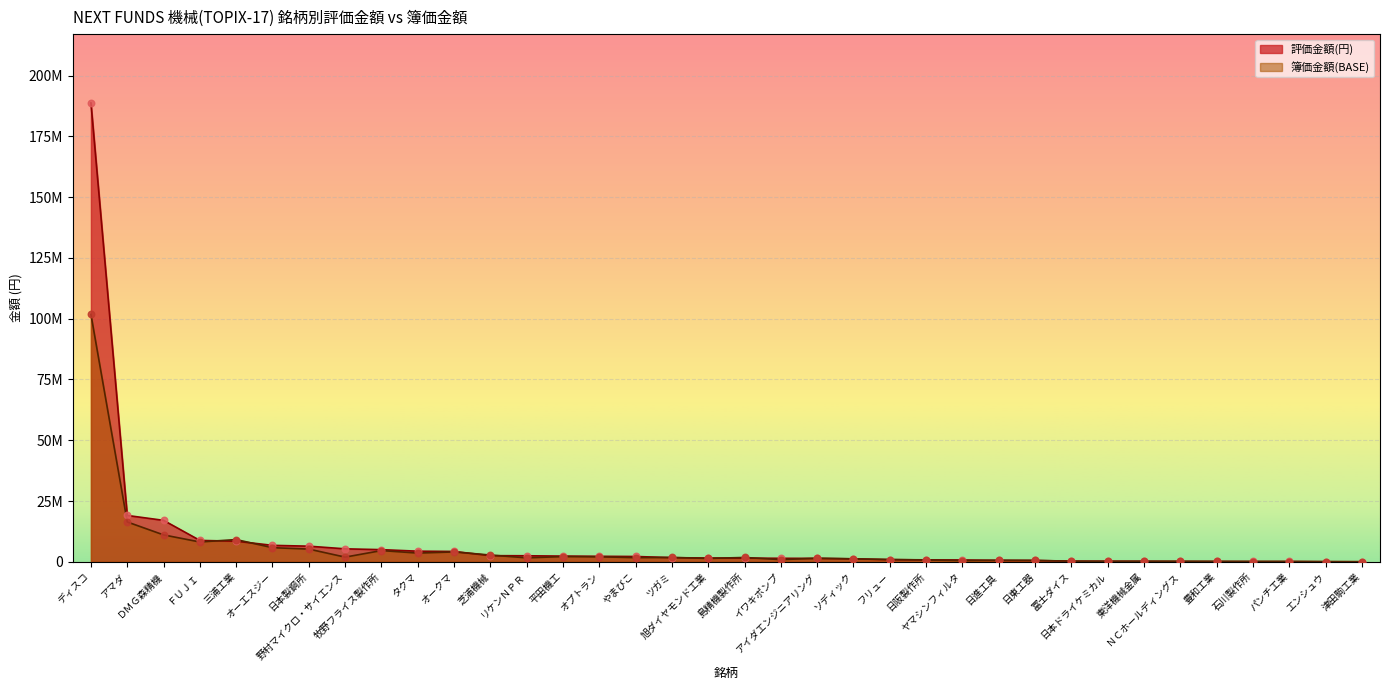

At which category is the sum across all series the highest?

ディスコ